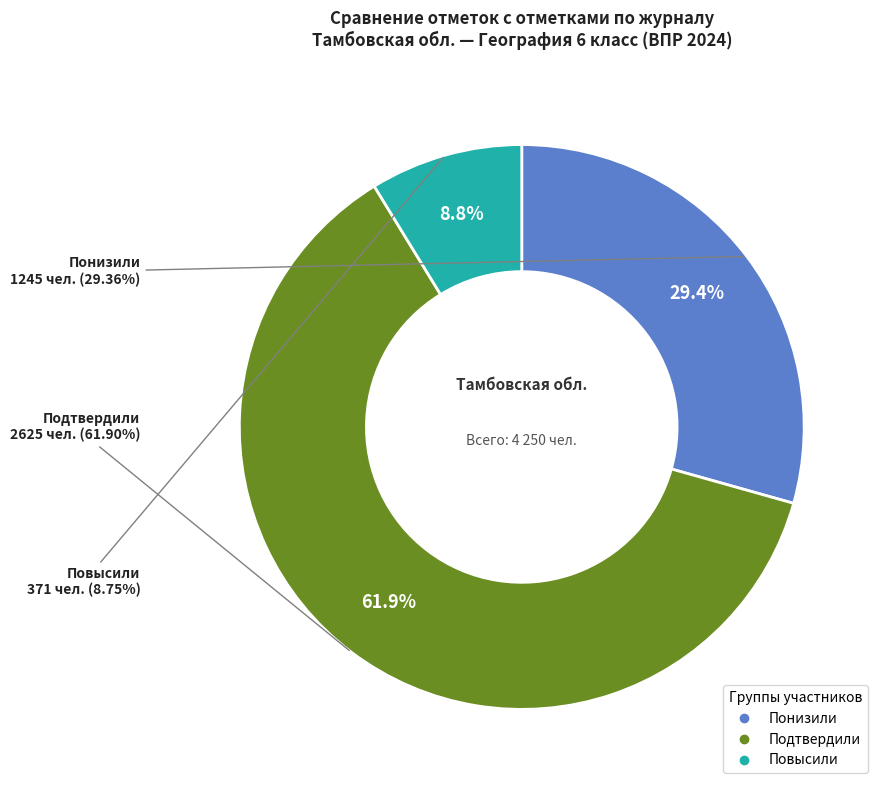

What percentage is NOT represented by Подтвердили?

38.1%